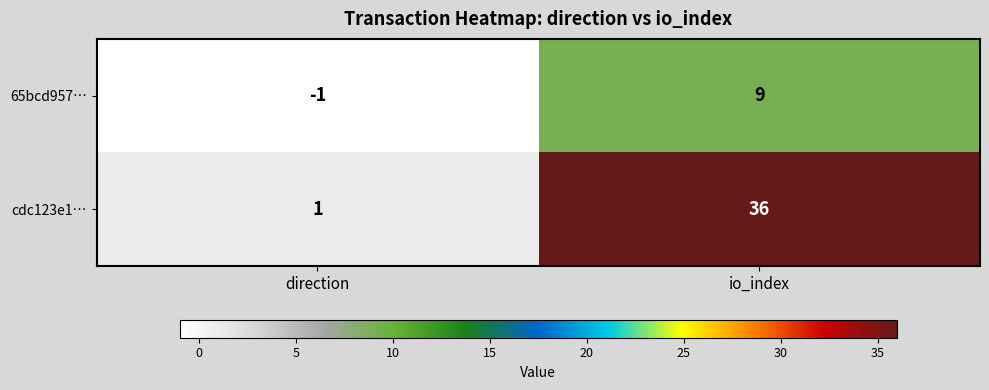

Reading left to right, what are all the values shown in this chart?

65bcd957…: -1	9
cdc123e1…: 1	36